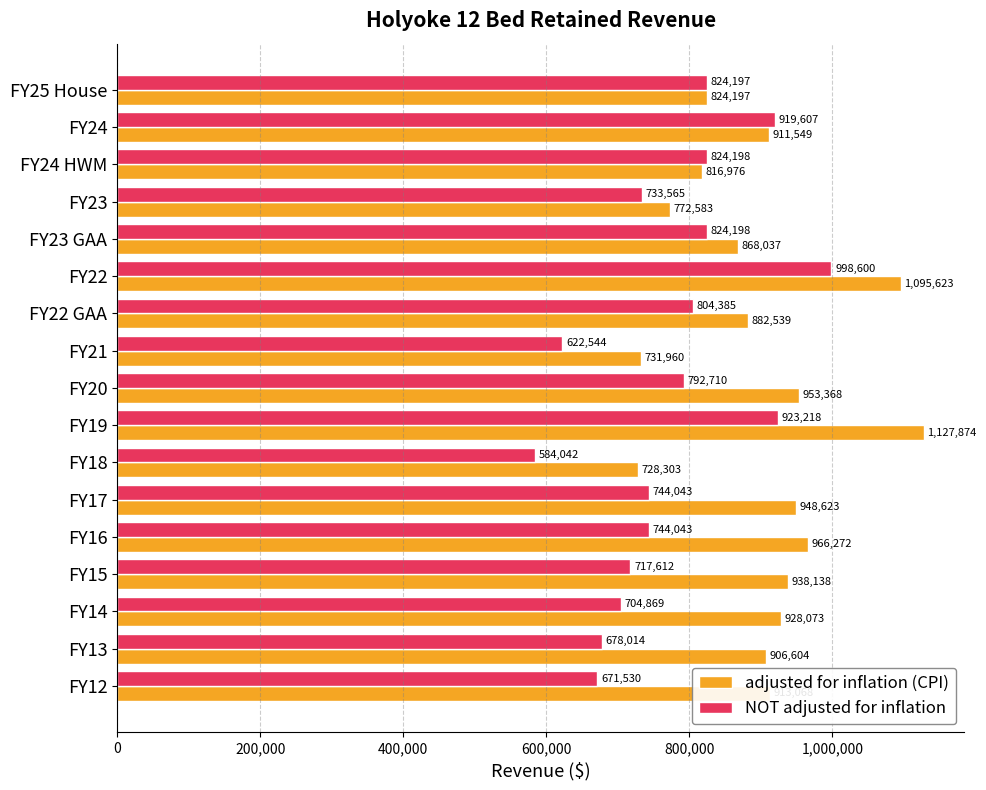

What is the minimum value for adjusted for inflation (CPI)?

728303